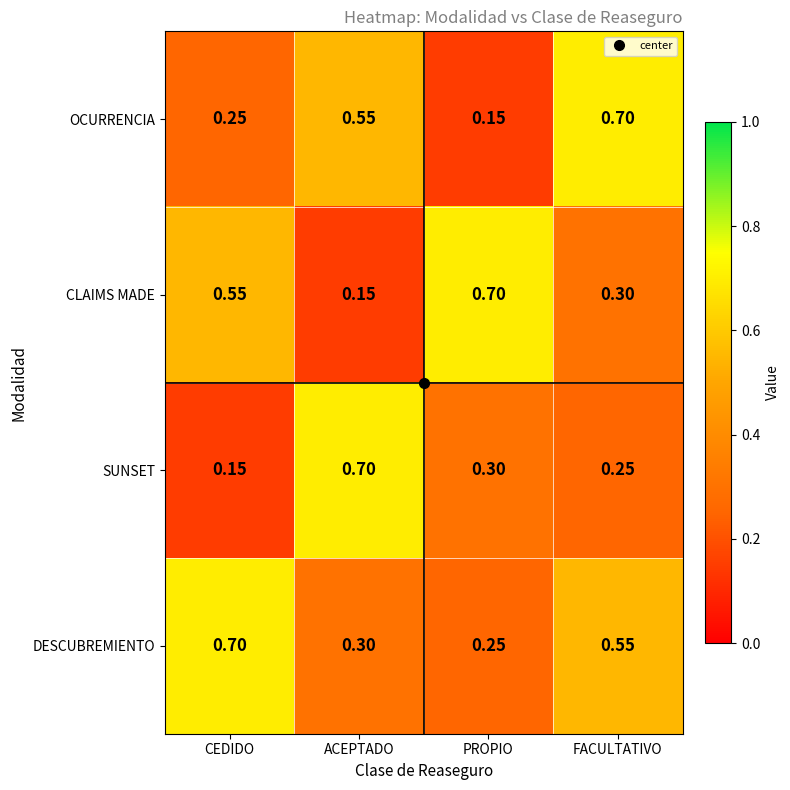

Which series has the largest total across all categories?

DESCUBREMIENTO